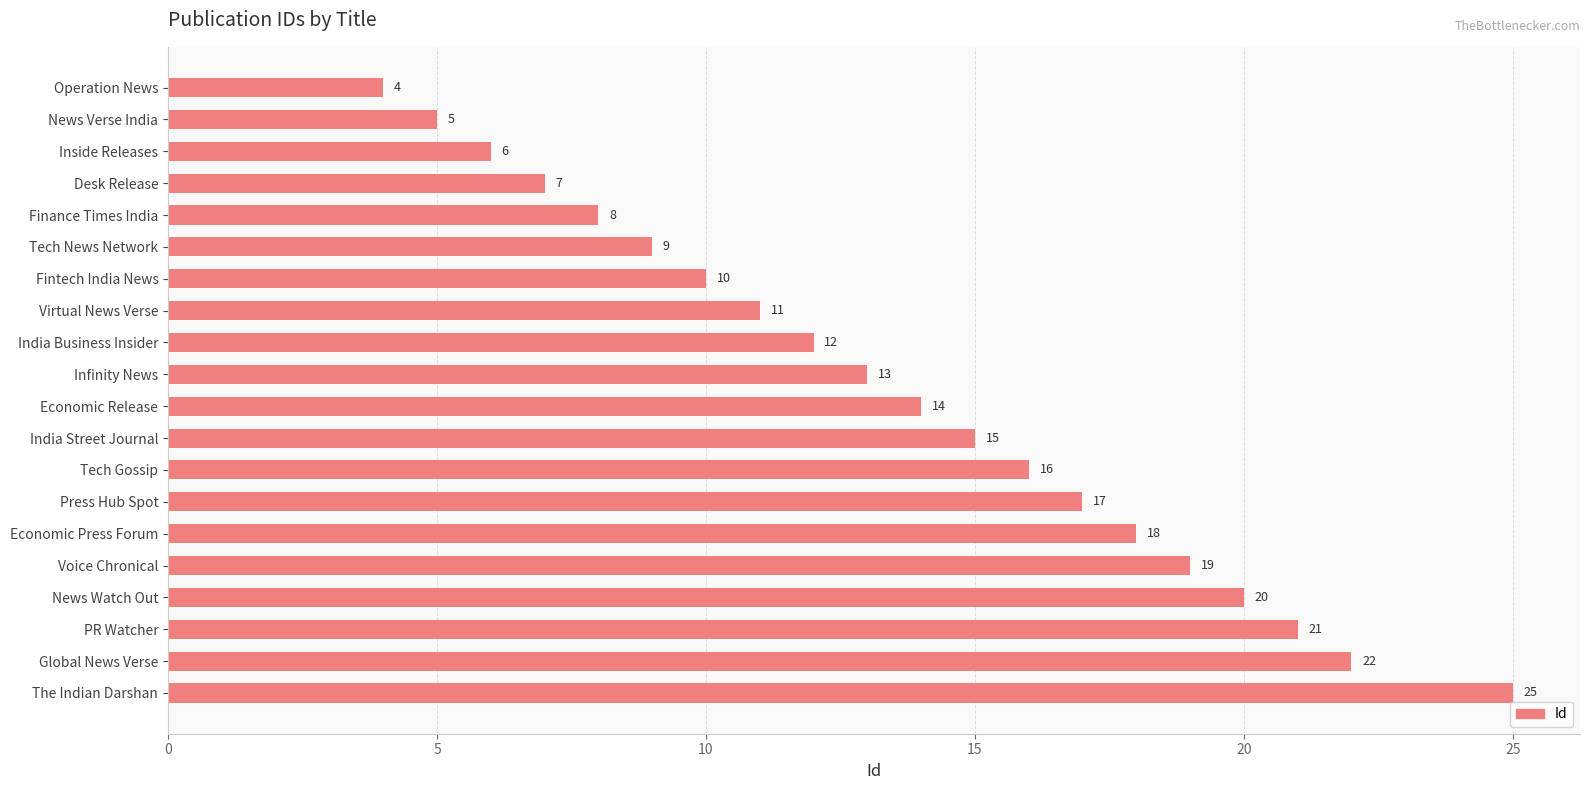

What is the ratio of the value at PR Watcher to the value at The Indian Darshan?

0.8